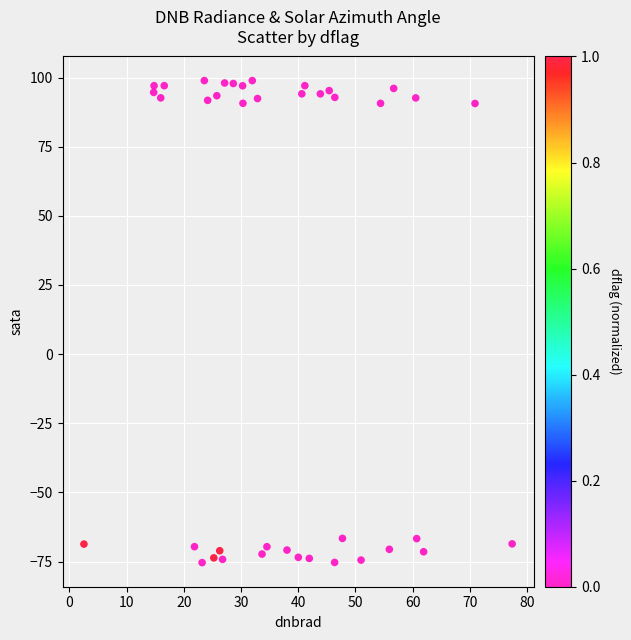

What is the range of X values (max minus min)?

74.9